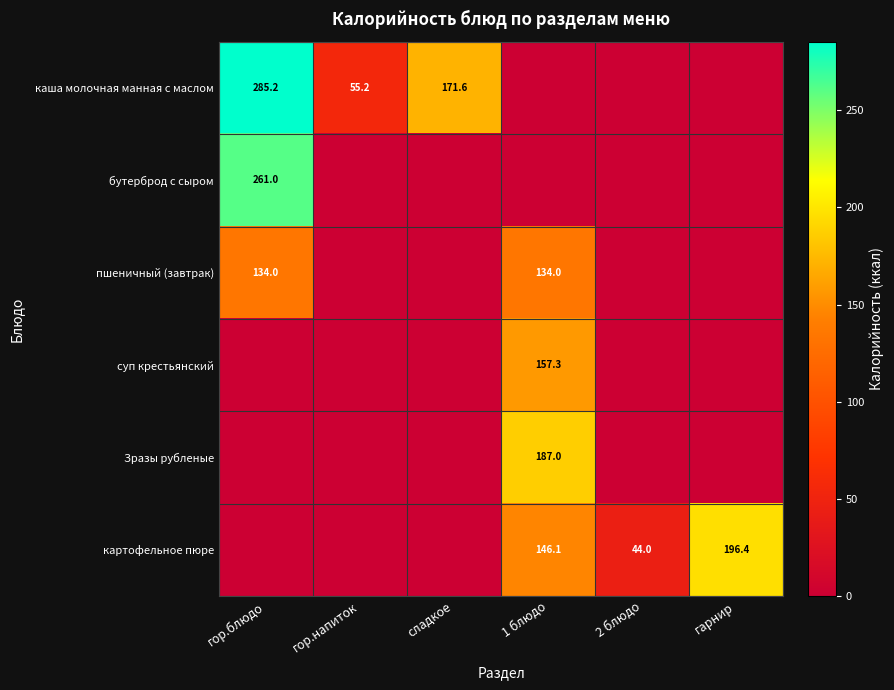

Is it true that Зразы рубленые equals 187.0 at 1 блюдо?

True